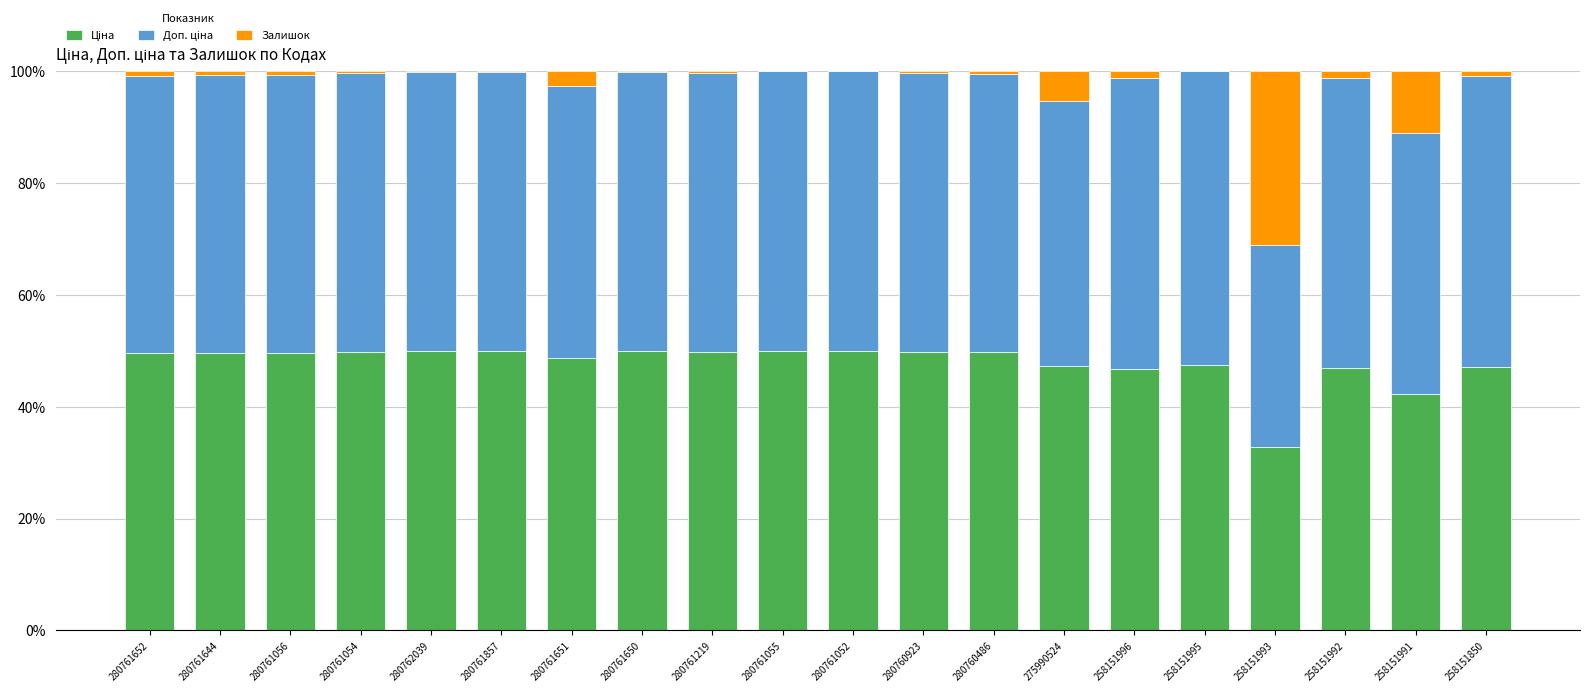

Which series has the largest range (max minus min)?

Залишок